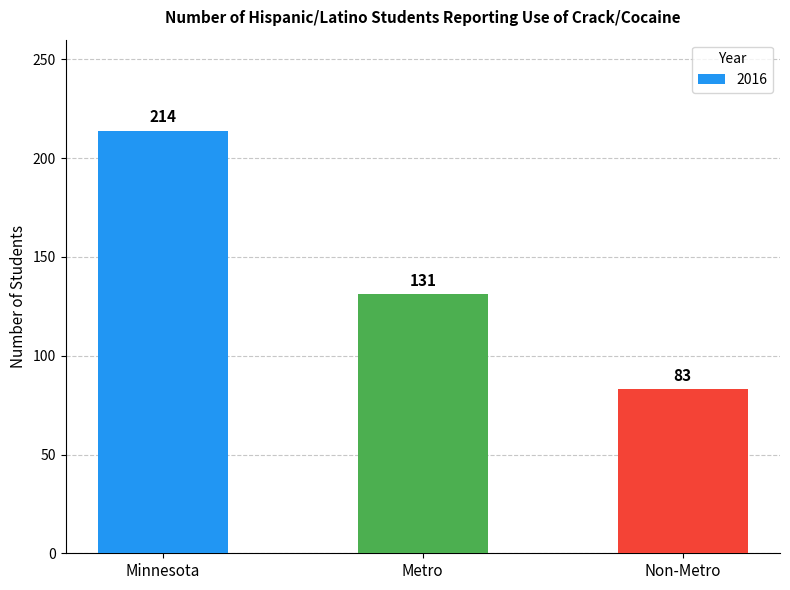

The value at Minnesota is 214. True or false?

True